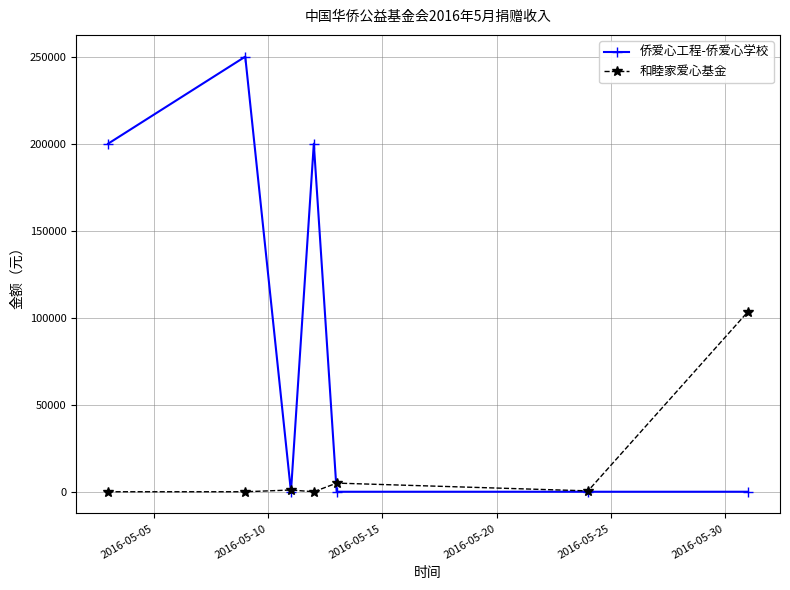

Which series has the widest spread of values?

侨爱心工程-侨爱心学校